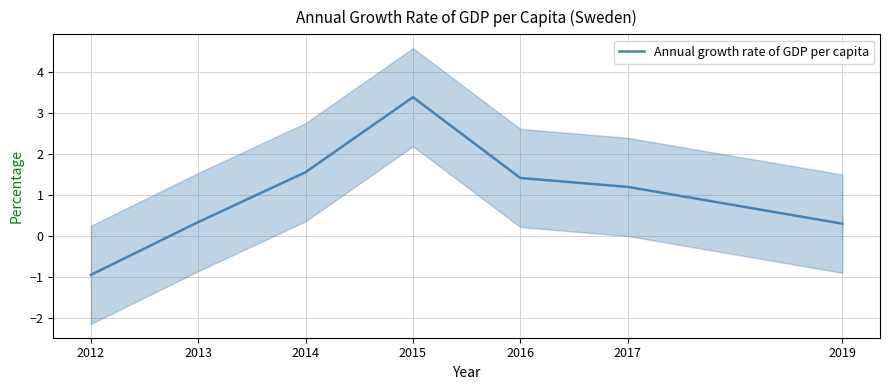

List the labels in order of value, smallest first.

2012, 2019, 2013, 2017, 2016, 2014, 2015